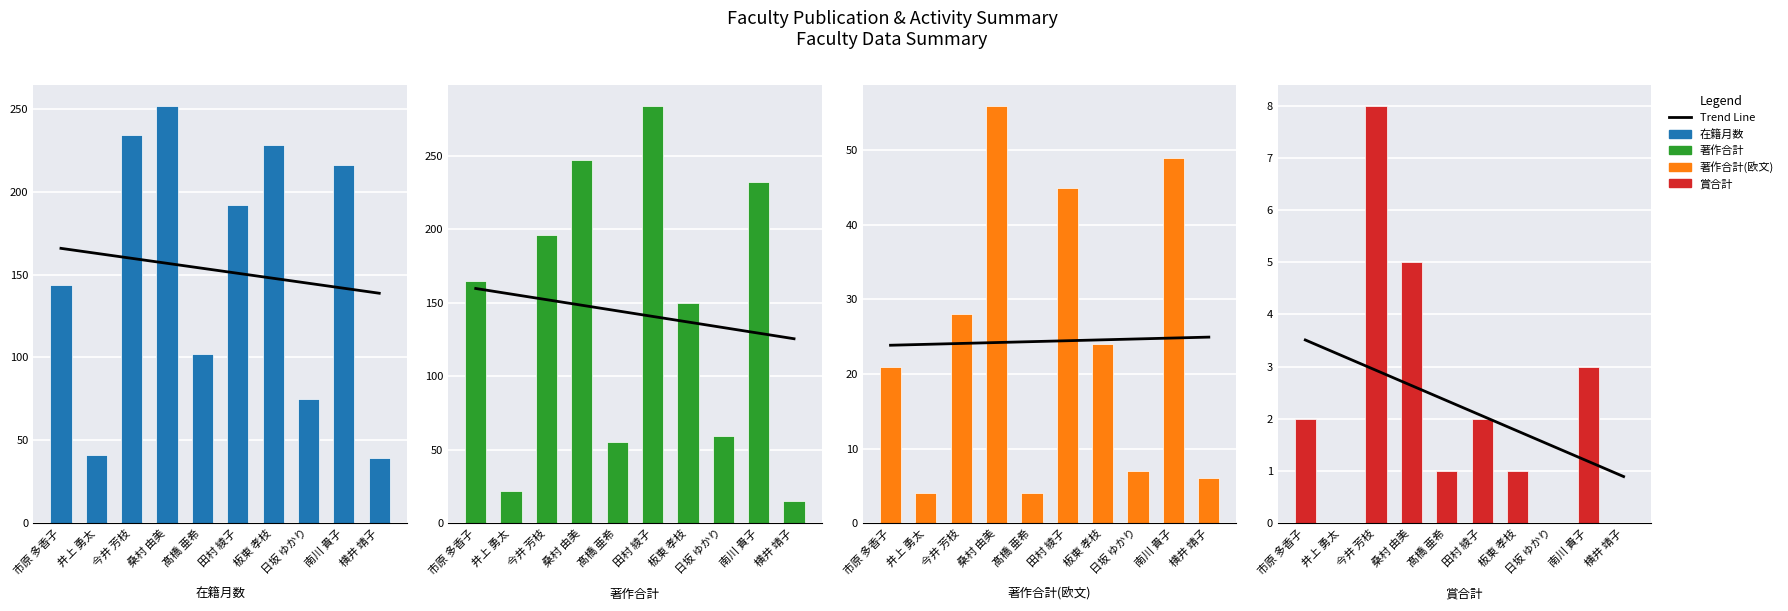

What is the spread (max minus min) of values at 市原 多香子?

163